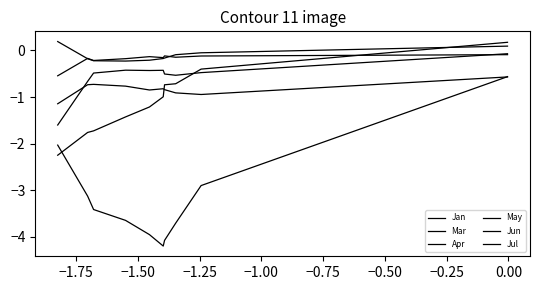

Does the chart display data point markers on the line(s)?

No